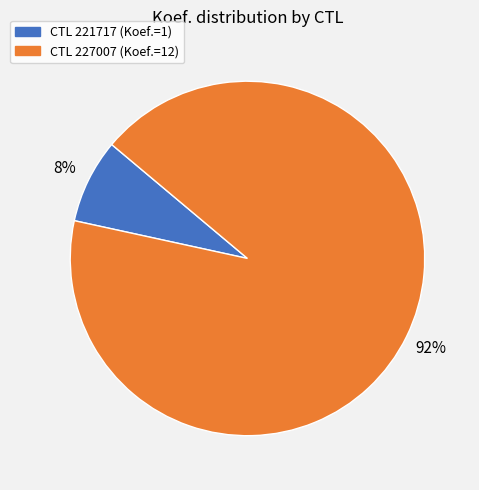

To the nearest percent, what is the average slice percentage?

50%